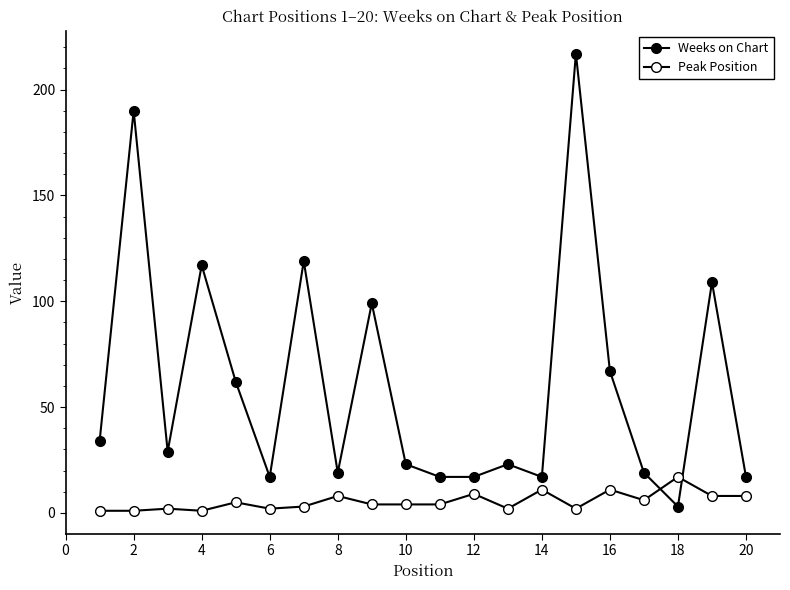

How many times do Weeks on Chart and Peak Position cross each other?

2